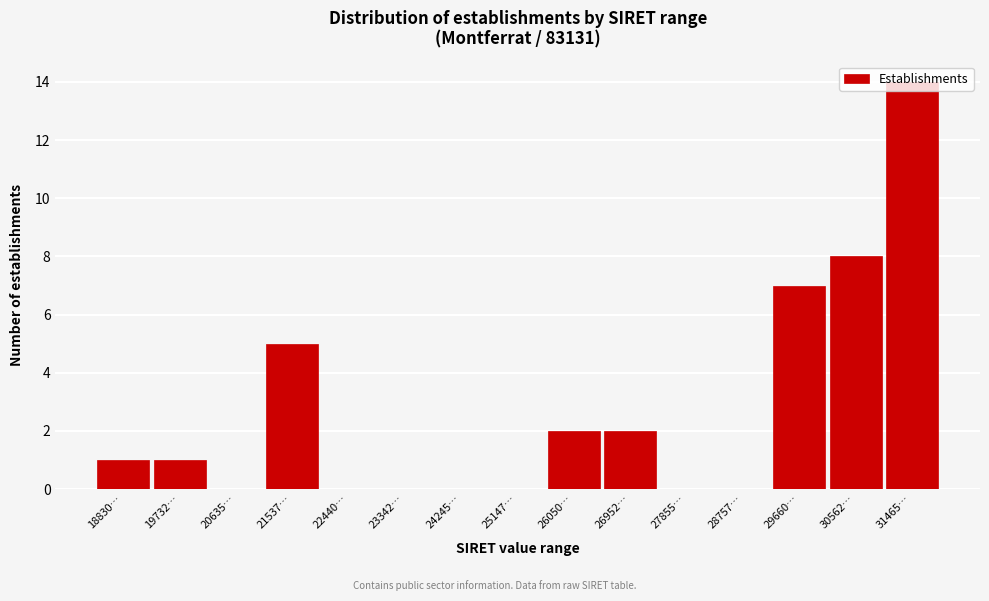

What is the sum of all values?

40